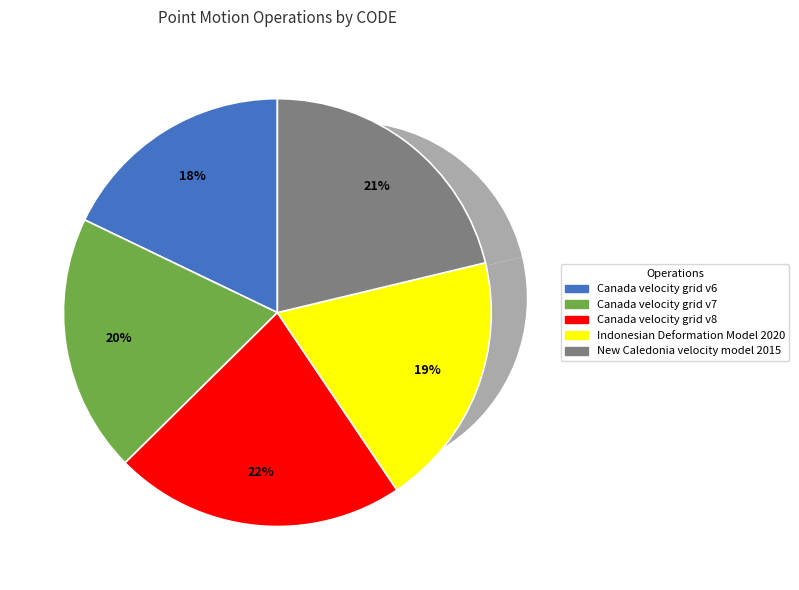

What is the smallest slice in the pie chart?

Canada velocity grid v6